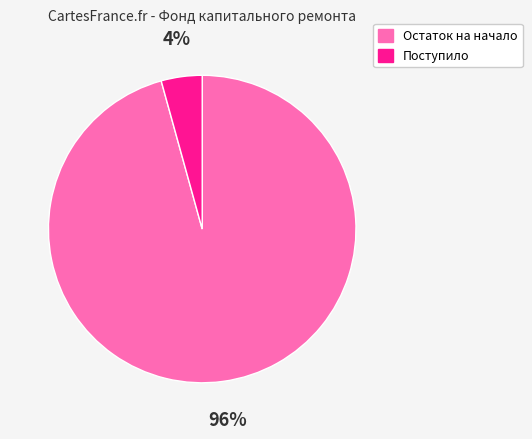

To the nearest percent, what is the combined percentage of Поступило and Остаток на начало?

100%